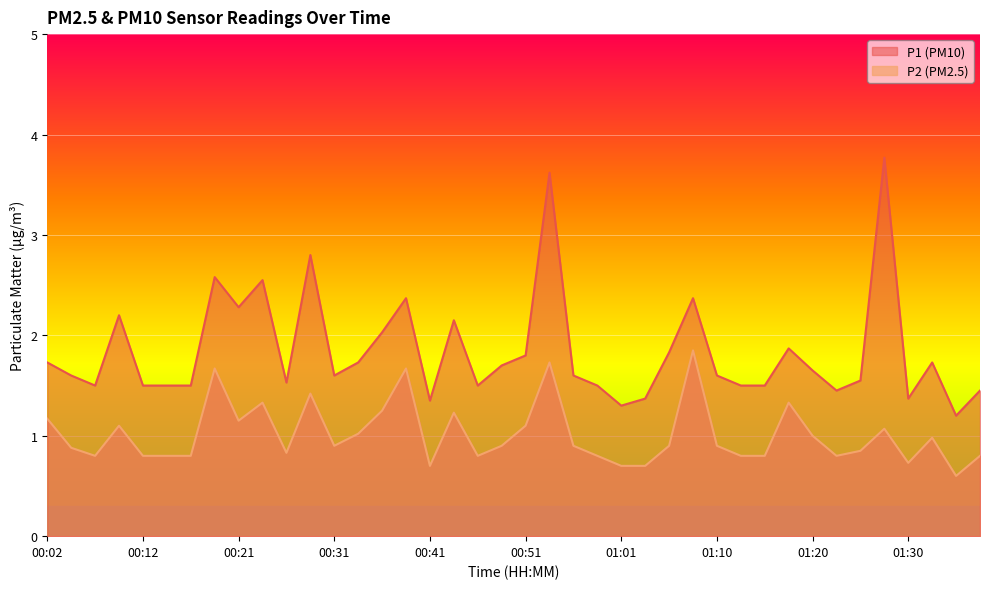

True or false: P1 and P2 intersect in this chart.

False